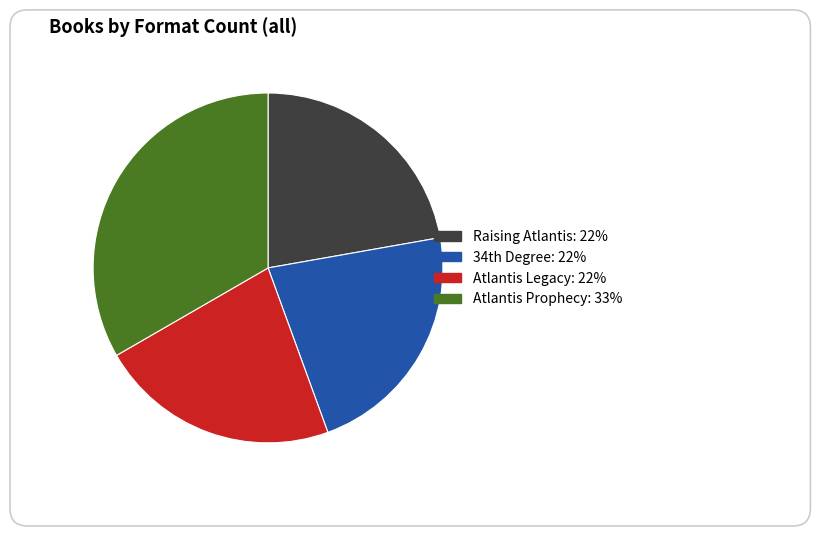

Approximately how many times larger is the value at Atlantis Prophecy compared to Atlantis Legacy?

1.5